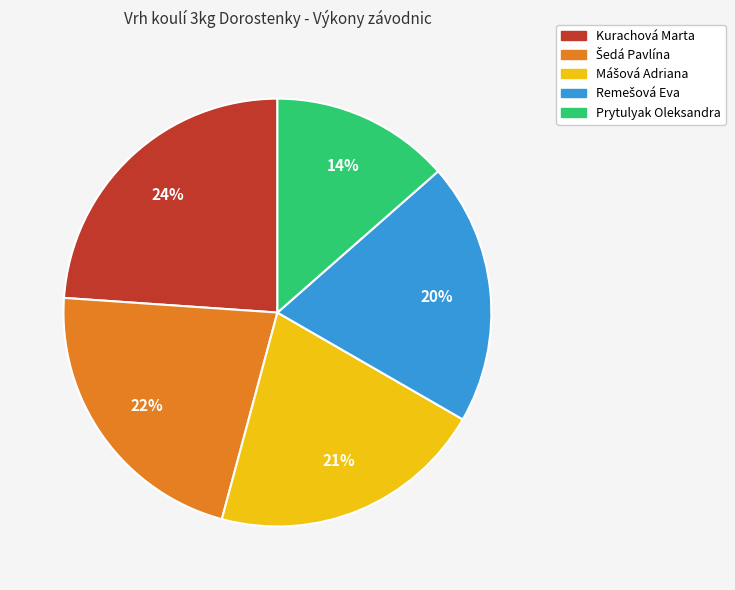

The Kurachová Marta slice represents 38% of the pie. True or false?

False